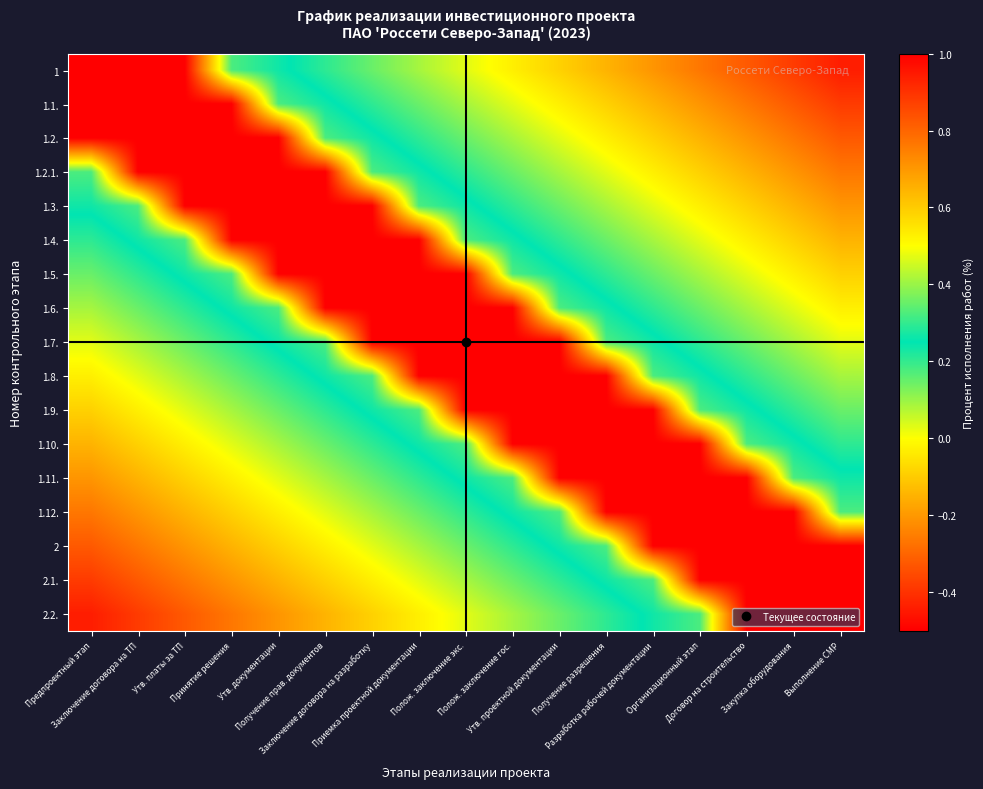

Which category has the lowest value across all series?

Выполнение СМР